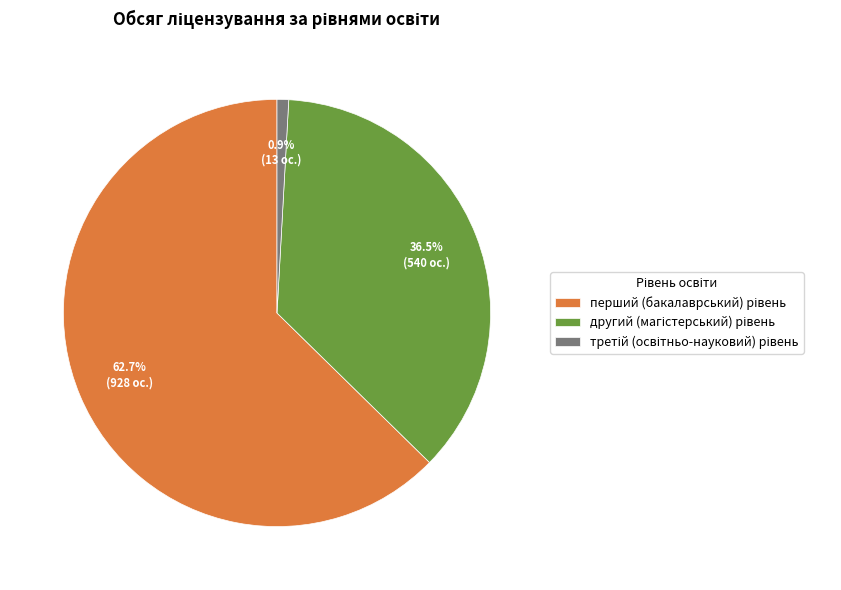

Is there a majority slice in this chart?

Yes